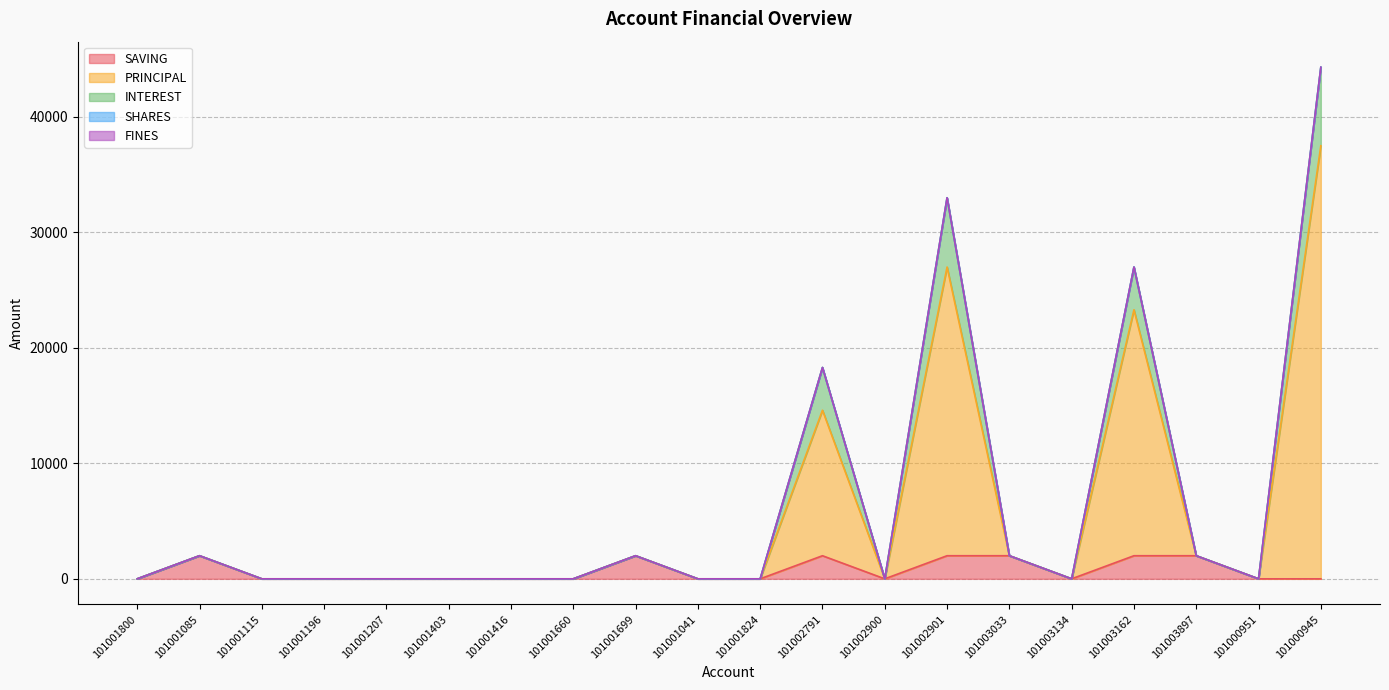

At which label is PRINCIPAL closest to 18750?

101002791